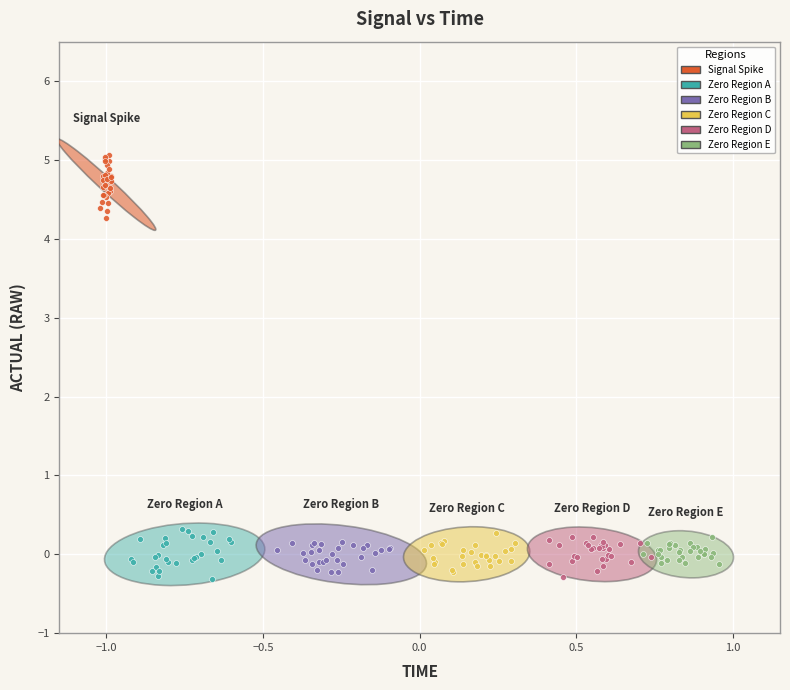

What are all the series names shown in the legend?

Signal Spike, Zero Region A, Zero Region B, Zero Region C, Zero Region D, Zero Region E